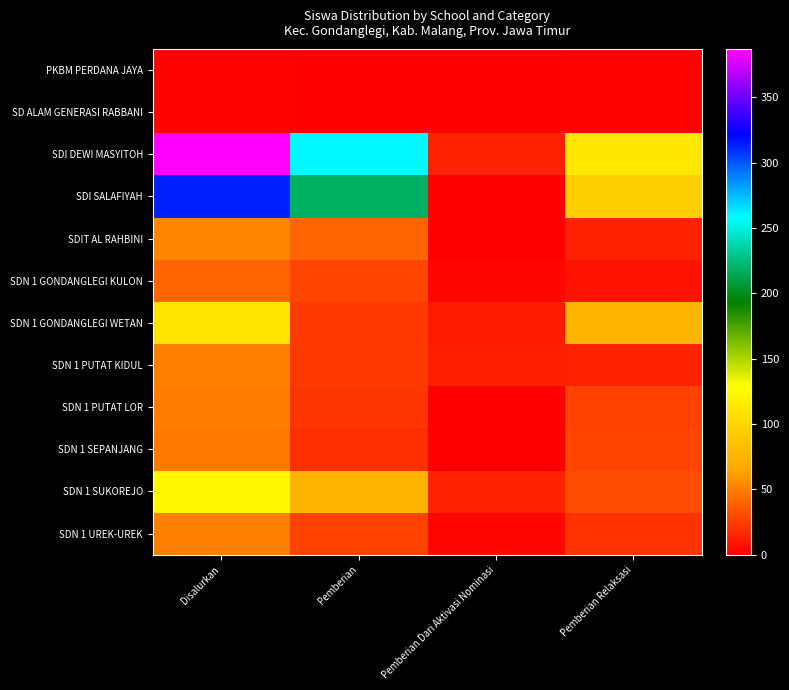

Which label corresponds to the smallest value in the chart?

Pemberian